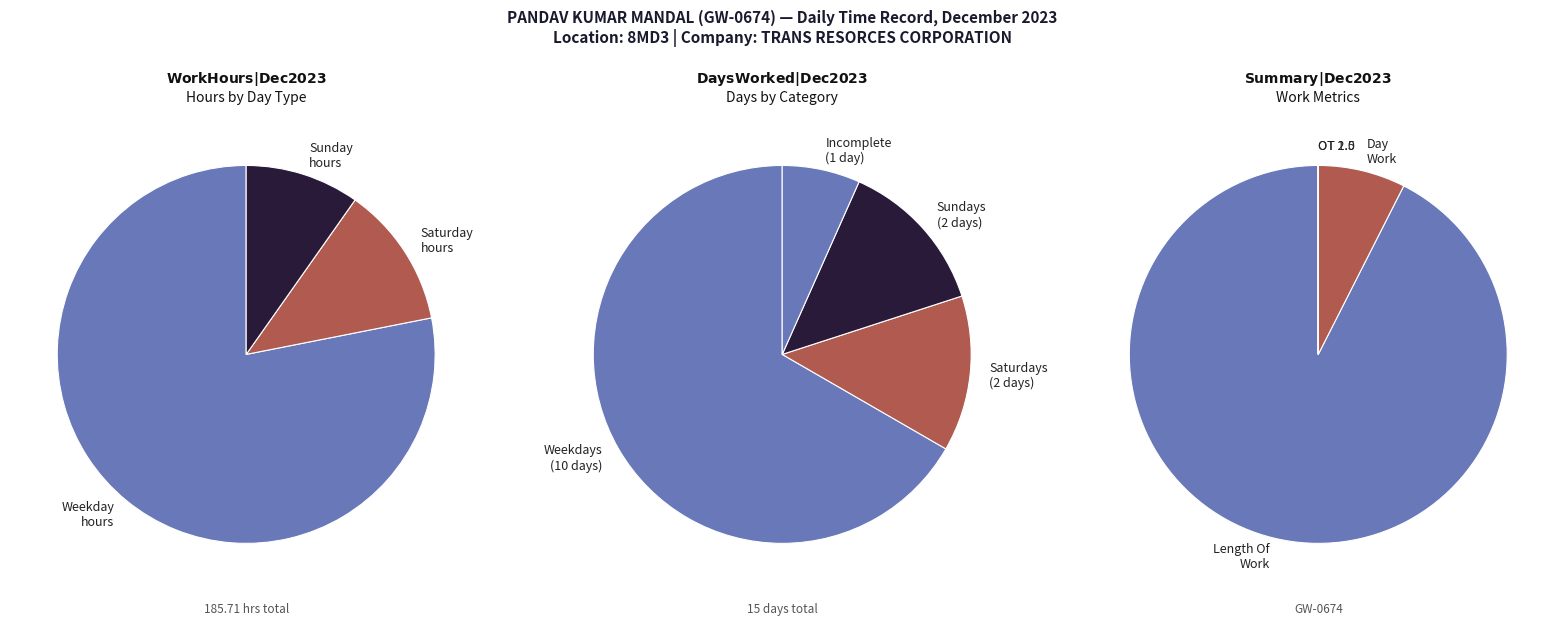

What portion of the pie excludes Length Of Work?

7.5%